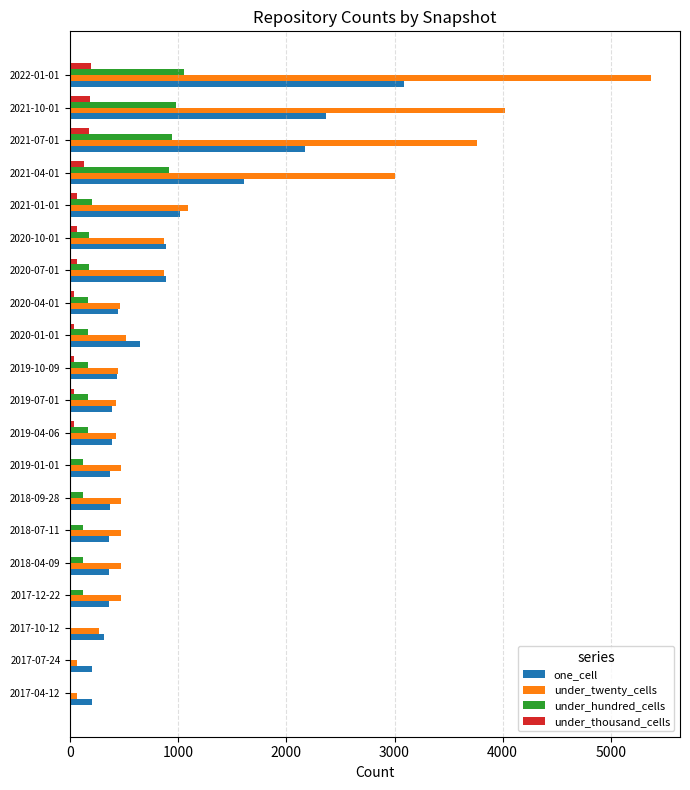

Which series changed the most between 2017-12-22 and 2022-01-01?

under_twenty_cells